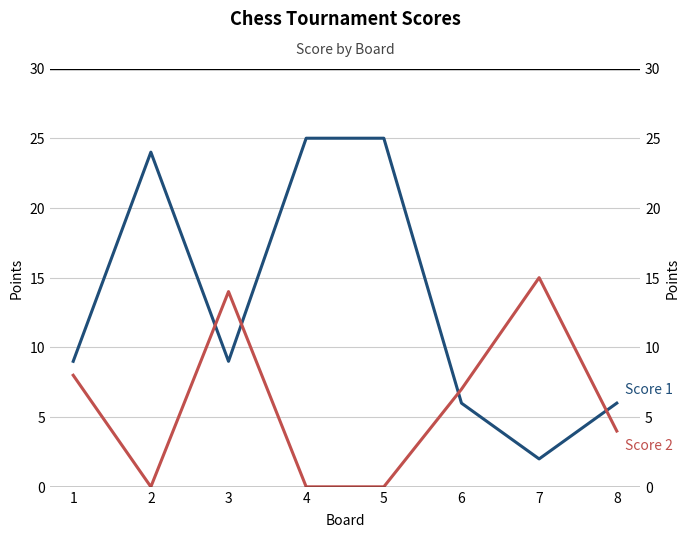

What are all the series names shown in the legend?

Score 1, Score 2